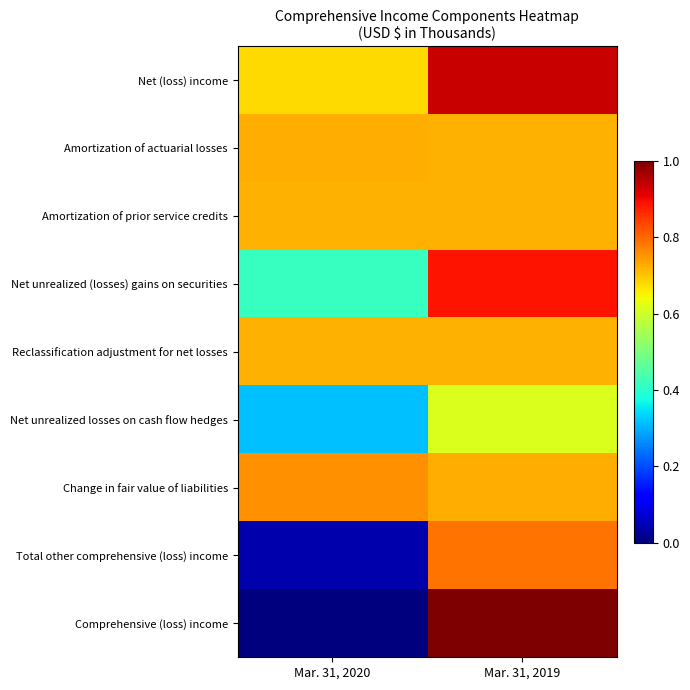

Reading right to left, what are all the values shown in this chart?

Net (loss) income: Mar. 31, 2019=0.9	Mar. 31, 2020=0.7
Amortization of actuarial losses: Mar. 31, 2019=0.7	Mar. 31, 2020=0.7
Amortization of prior service credits: Mar. 31, 2019=0.7	Mar. 31, 2020=0.7
Net unrealized (losses) gains on securities: Mar. 31, 2019=0.9	Mar. 31, 2020=0.4
Reclassification adjustment for net losses: Mar. 31, 2019=0.7	Mar. 31, 2020=0.7
Net unrealized losses on cash flow hedges: Mar. 31, 2019=0.6	Mar. 31, 2020=0.3
Change in fair value of liabilities: Mar. 31, 2019=0.7	Mar. 31, 2020=0.8
Total other comprehensive (loss) income: Mar. 31, 2019=0.8	Mar. 31, 2020=0.0
Comprehensive (loss) income: Mar. 31, 2019=1.0	Mar. 31, 2020=0.0